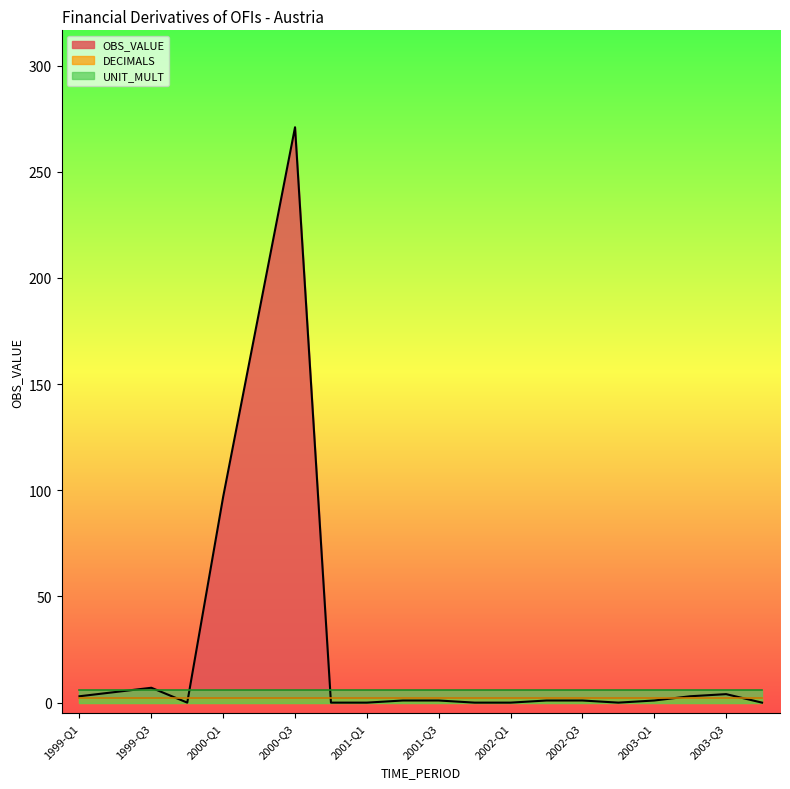

What is the average value of the OBS_VALUE series?

29